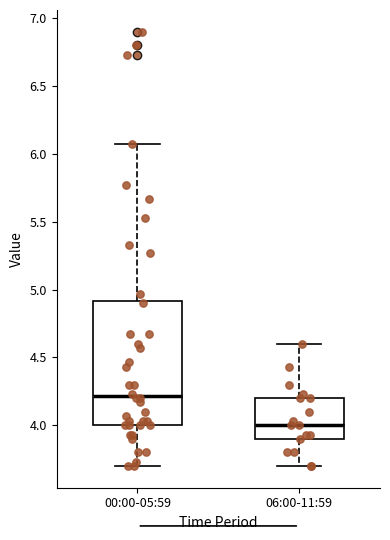

Reading left to right, read every box against the y-axis: the position of its median line, the range the box covers, and the ends of its whiskers. The values are not printed on the chart, so give them approximately, as read against the axis.

00:00-05:59: median 4.20, box 4.00 to 4.90, whiskers 3.70 to 6.05
06:00-11:59: median 4.00, box 3.90 to 4.20, whiskers 3.70 to 4.60